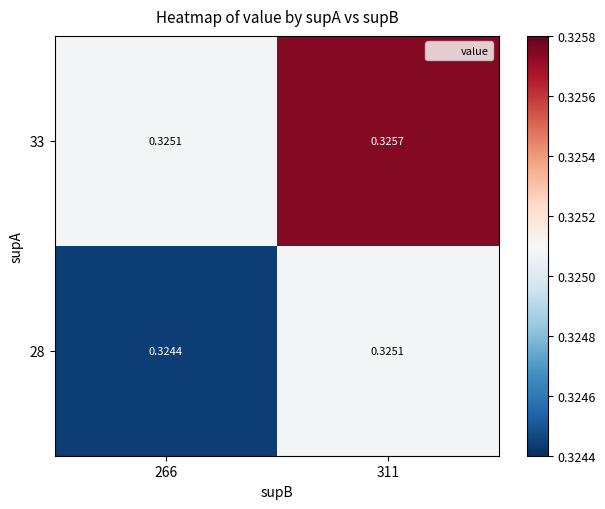

Which series changed the most between 266 and 311?

28